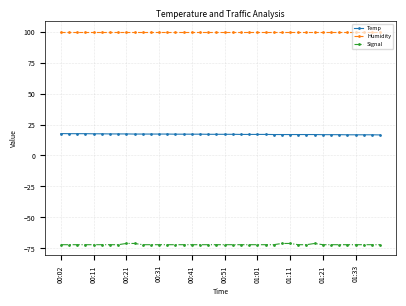

True or false: Signal and Humidity cross at least once.

False